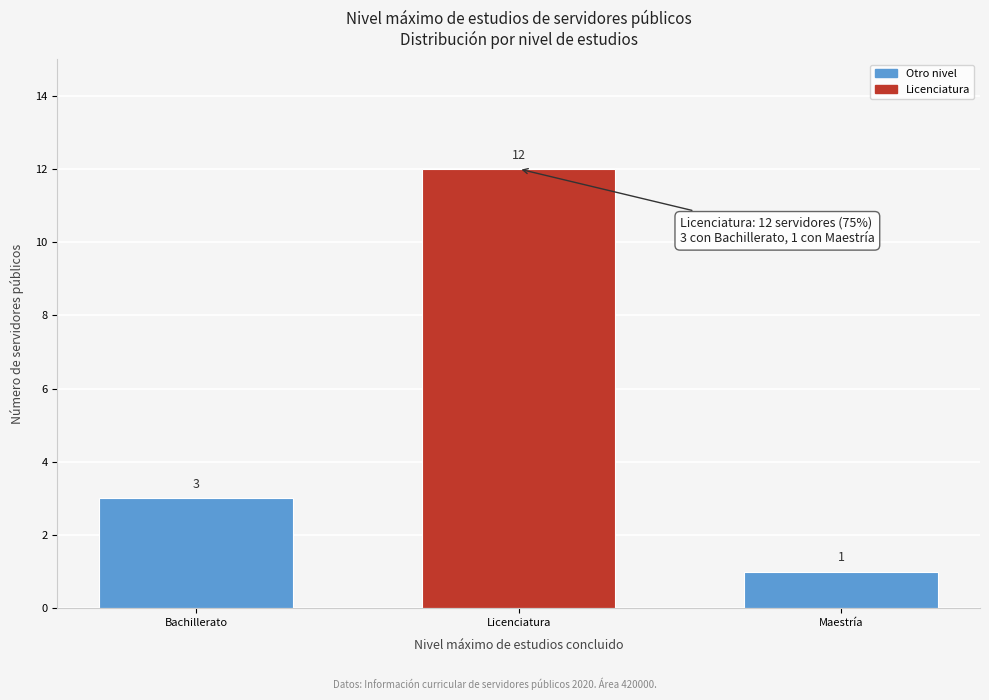

Reading right to left, extract all data points from this chart.

Maestría=1	Licenciatura=12	Bachillerato=3